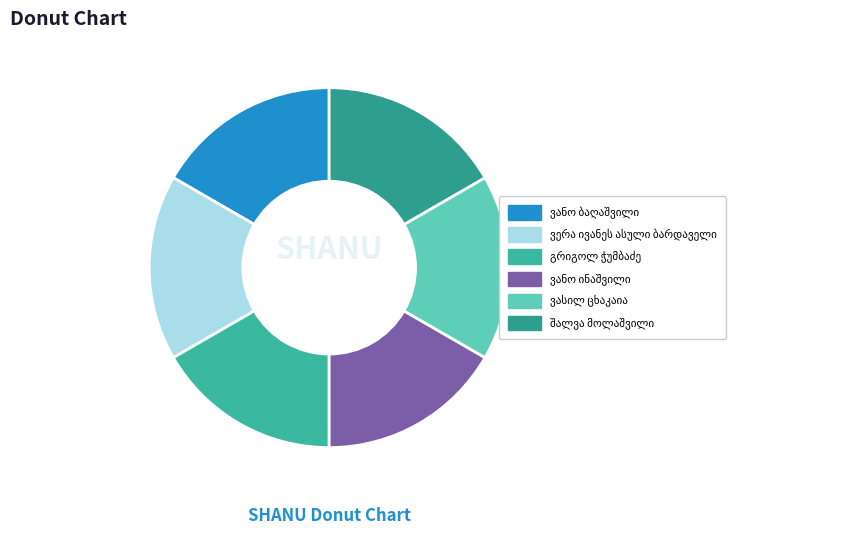

Does any single category account for the majority?

No